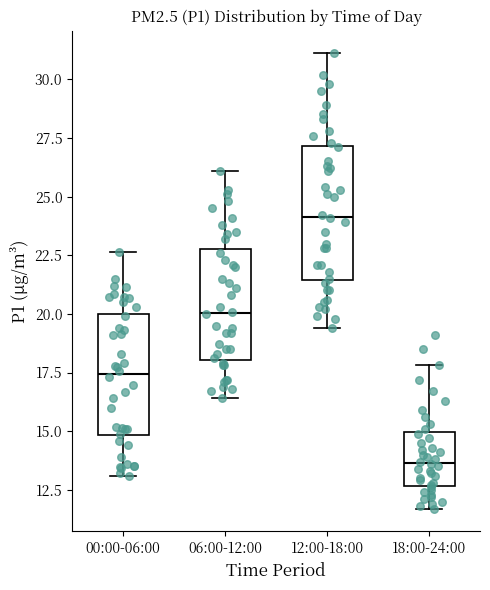

Reading left to right, transcribe this box plot: for each box, give where its median line is, the range the box spans, and where its two whiskers end, as read against the y-axis. The values are not printed on the chart, so give them approximately, as read against the axis.

00:00-06:00: median 17.5, box 15.0 to 20.0, whiskers 13.0 to 22.5
06:00-12:00: median 20.0, box 18.0 to 23.0, whiskers 16.5 to 26.0
12:00-18:00: median 24.0, box 21.5 to 27.0, whiskers 19.5 to 31.0
18:00-24:00: median 13.5, box 12.5 to 15.0, whiskers 11.5 to 18.0